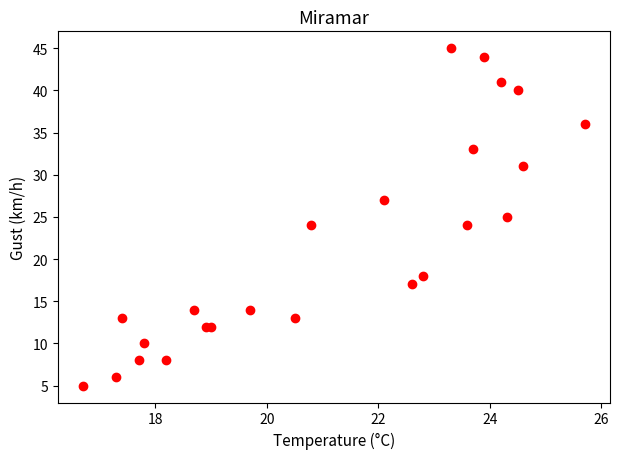

What is the range of Y values (max minus min)?

40